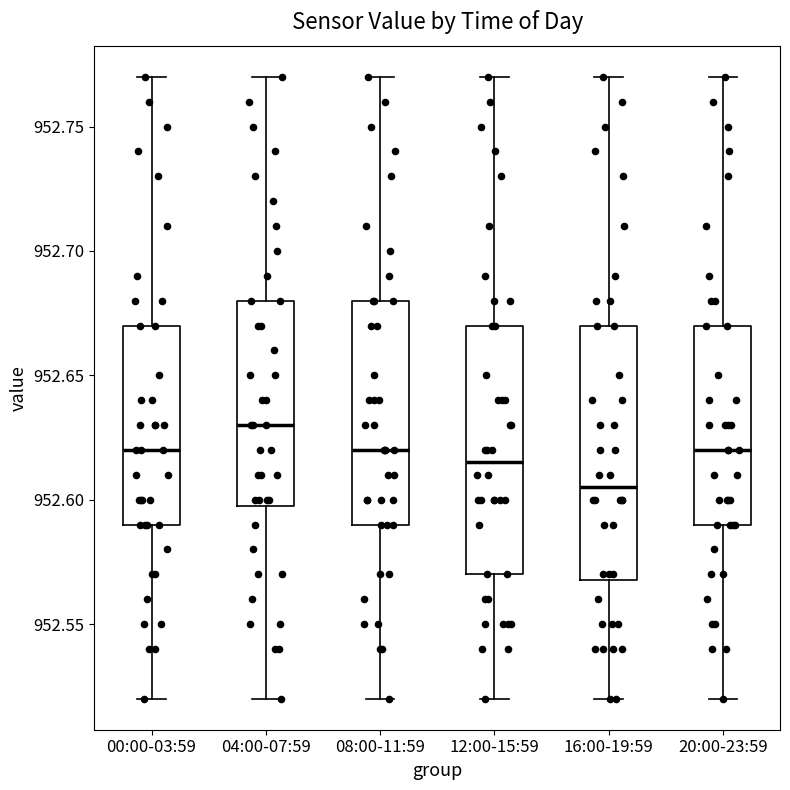

Where is the upper edge of the box for 08:00-11:59 on the y-axis? The values are not printed on the chart, so give them approximately, as read against the axis.

952.680